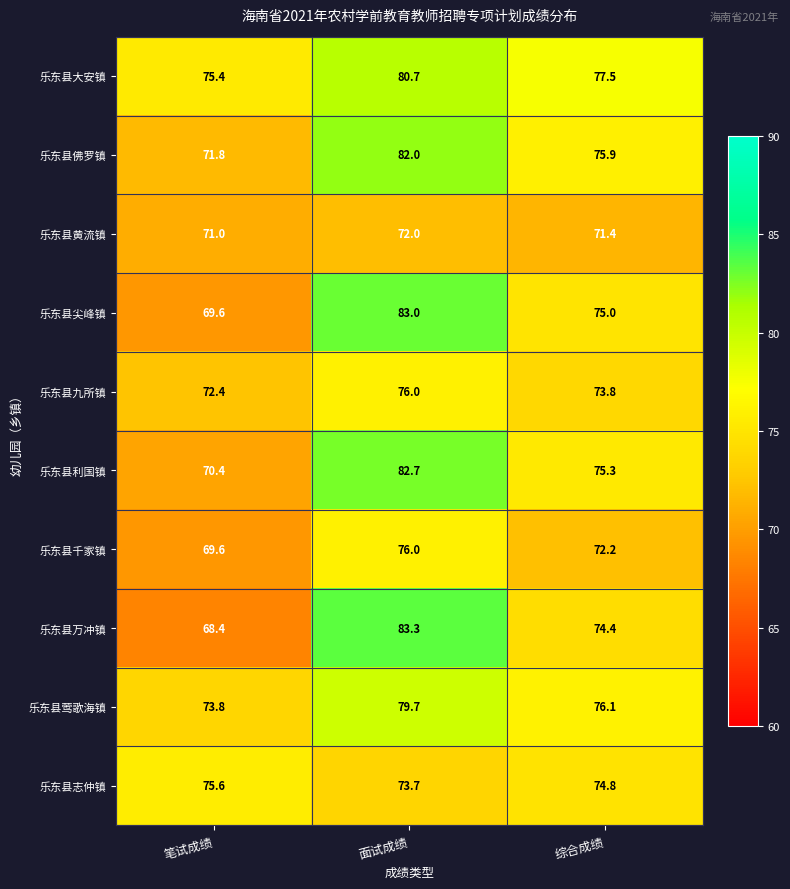

At which label is 乐东县志仲镇 closest to 74?

面试成绩